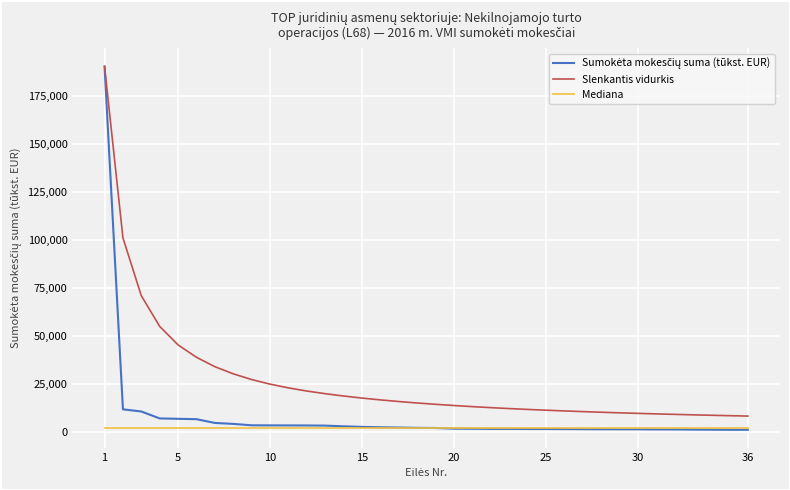

True or false: Slenkantis vidurkis and Mediana cross at least once.

False